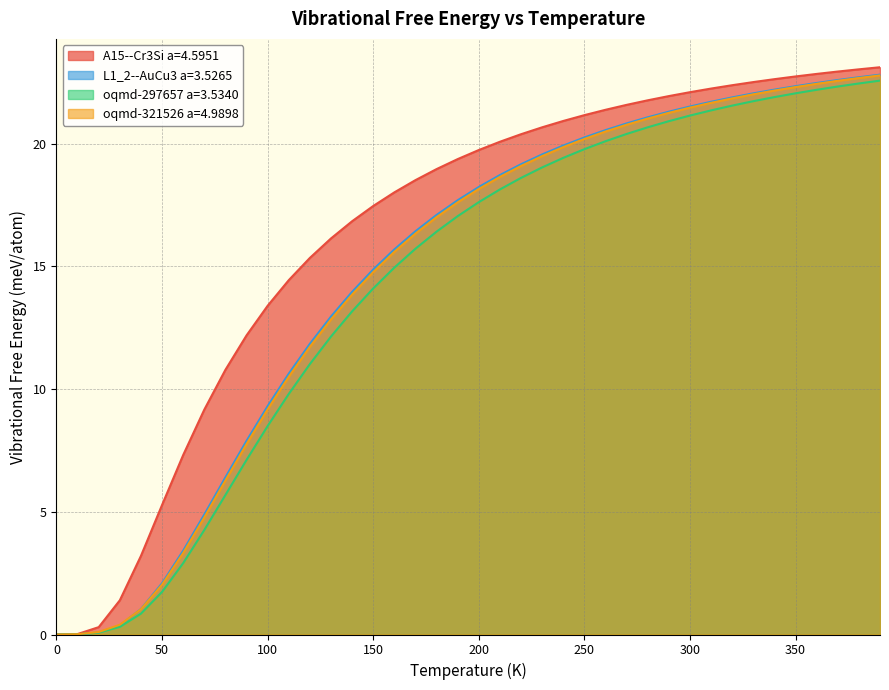

Which series has the widest spread of values?

A15--Cr3Si a=4.5951